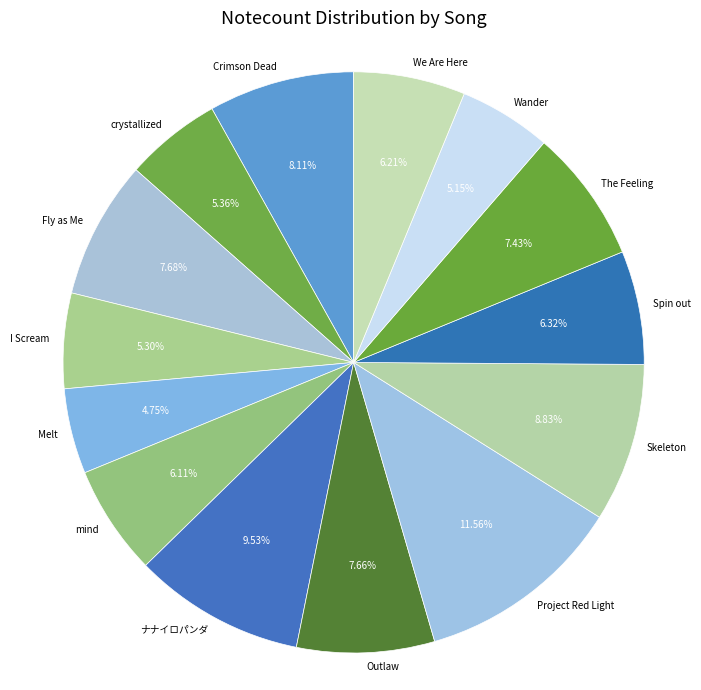

What is the ratio of the value at Skeleton to the value at I Scream?

1.7